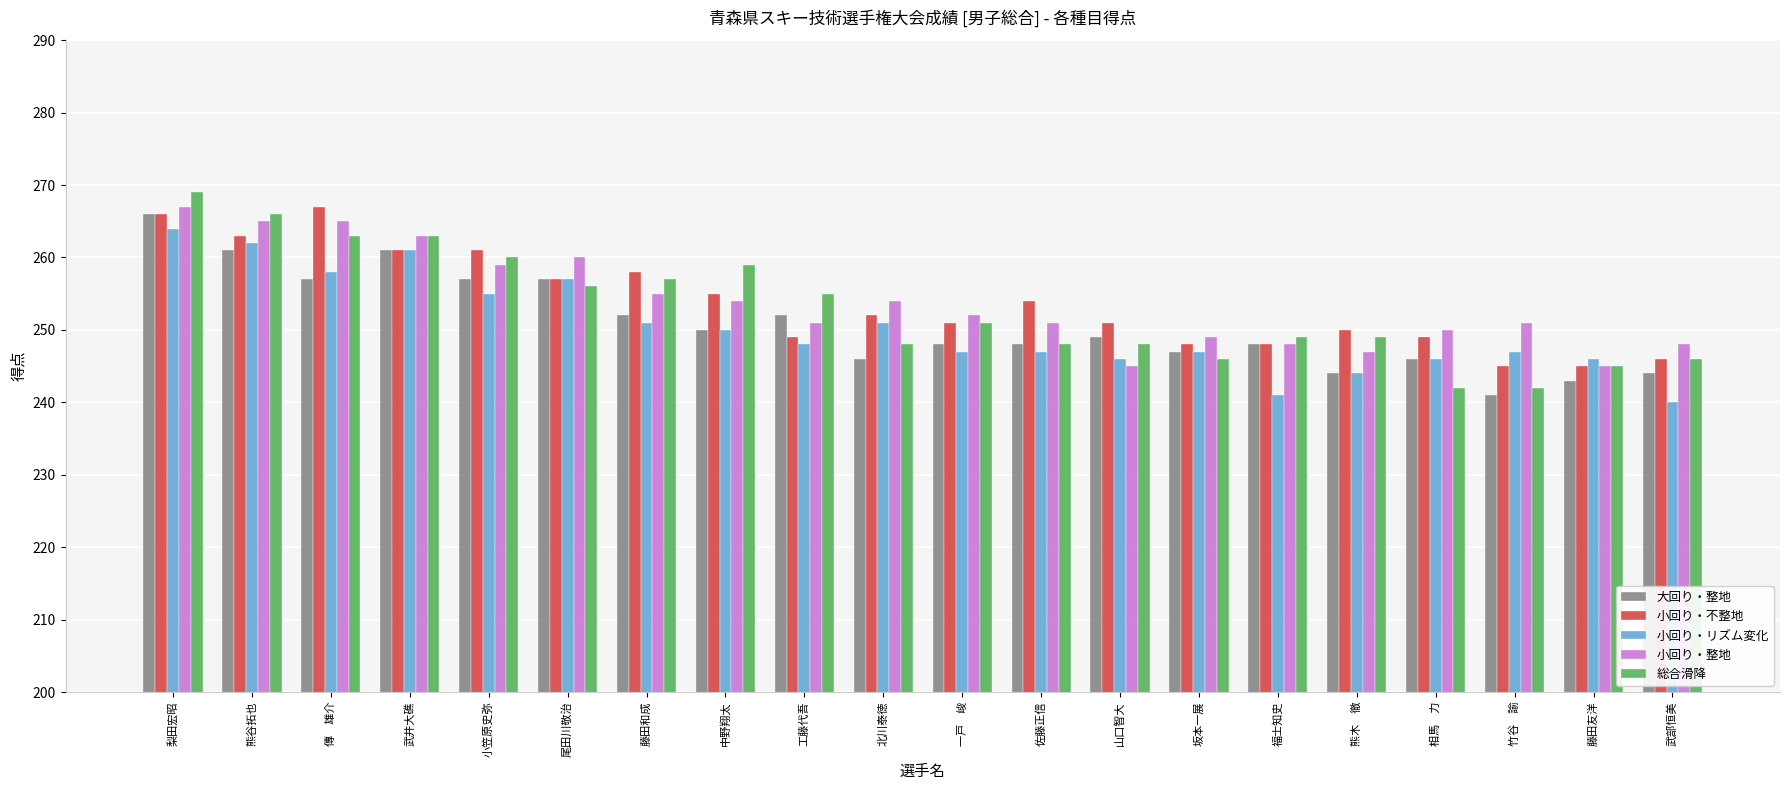

What is the average value of the 小回り・不整地 series?

254